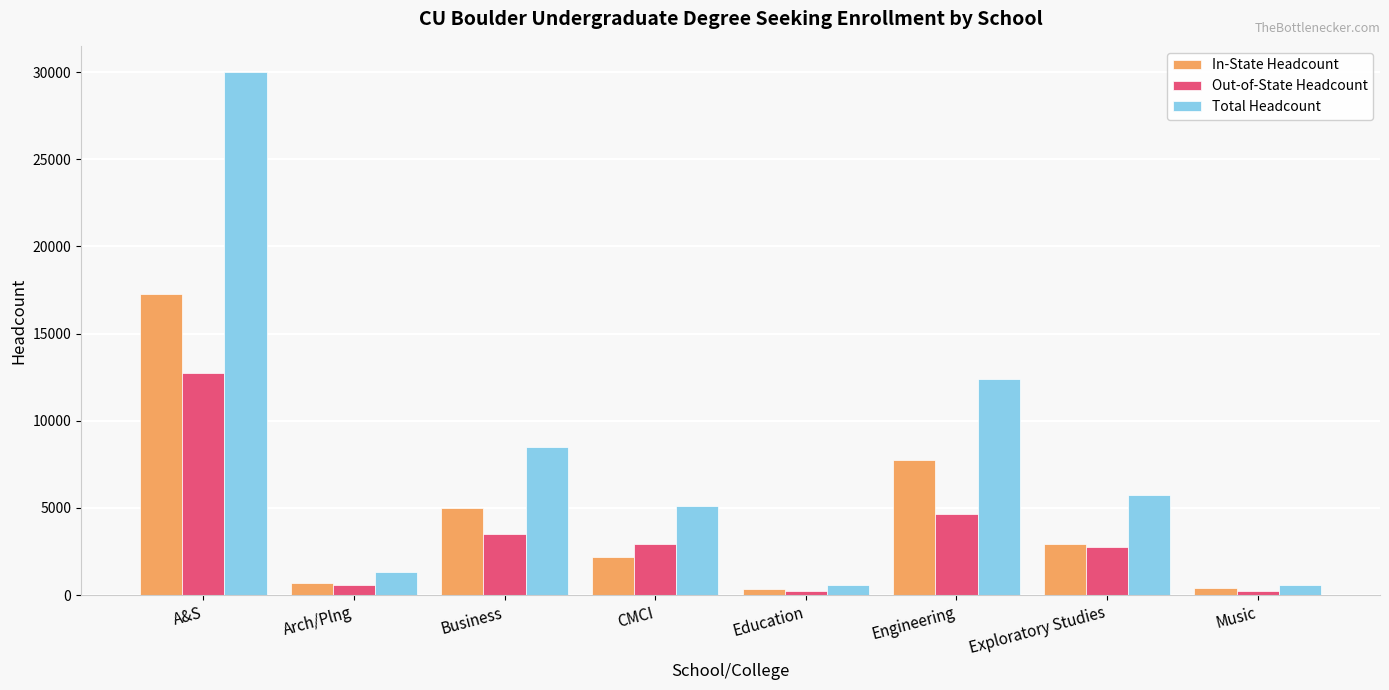

What is the difference between the second highest and minimum values in the In-State Headcount series?

7370